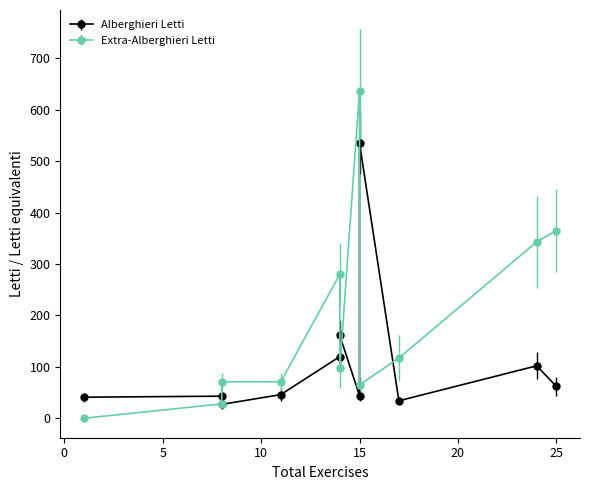

How many values in the Alberghieri Letti series are below 46?

5